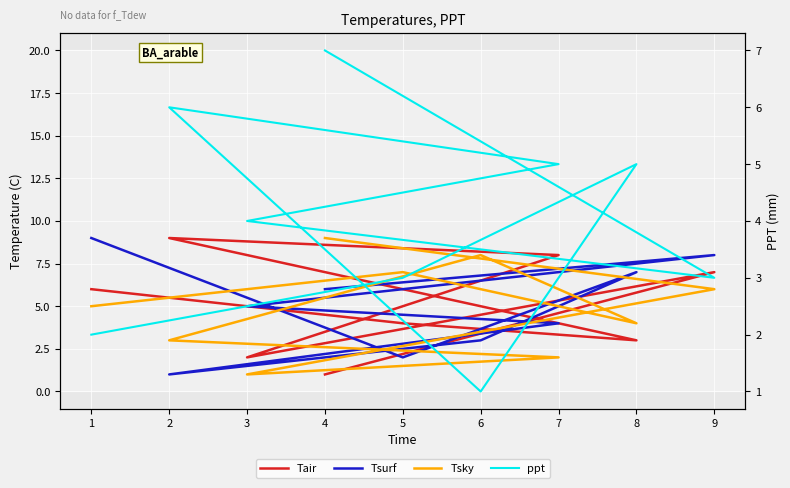

Between 6 and 4, which is larger?

6